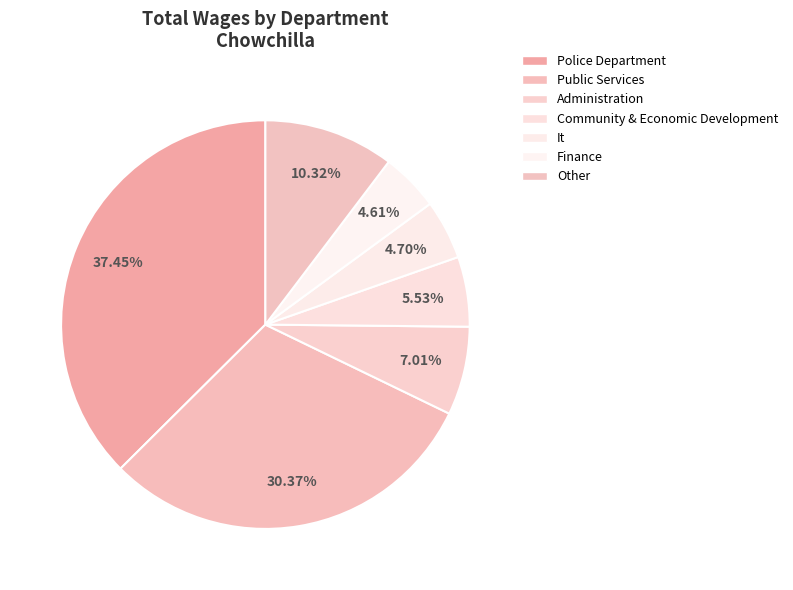

Count the number of slices in the pie.

7